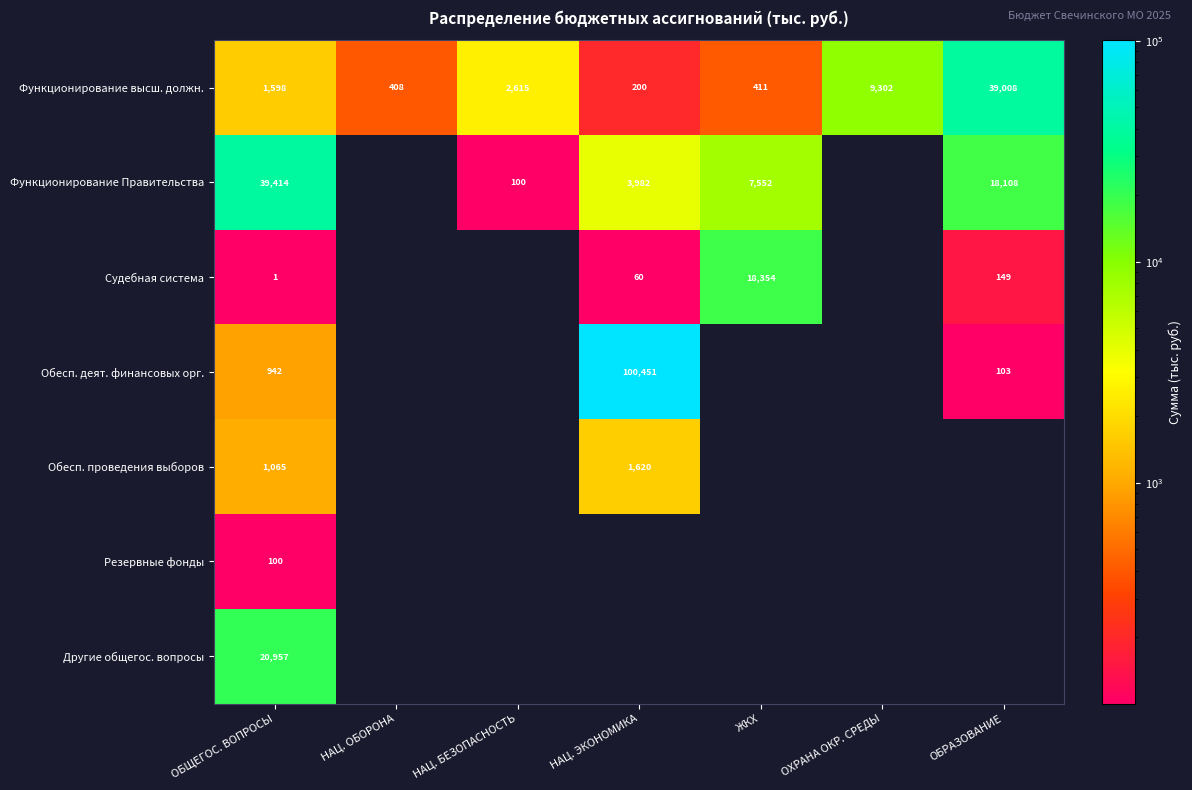

List the labels in order of Функционирование высш. должн. value, largest first.

ОБРАЗОВАНИЕ, ОХРАНА ОКР. СРЕДЫ, НАЦ. БЕЗОПАСНОСТЬ, ОБЩЕГОС. ВОПРОСЫ, ЖКХ, НАЦ. ОБОРОНА, НАЦ. ЭКОНОМИКА